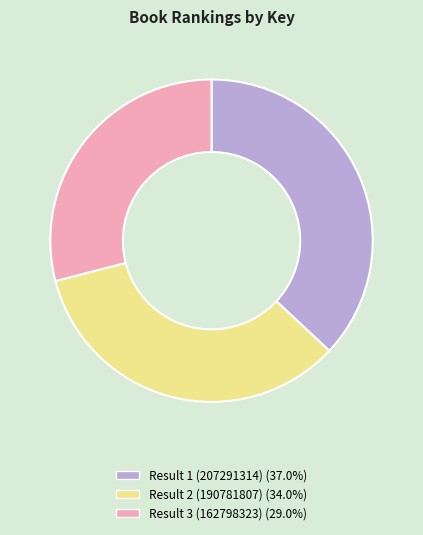

Is there a majority slice in this chart?

No